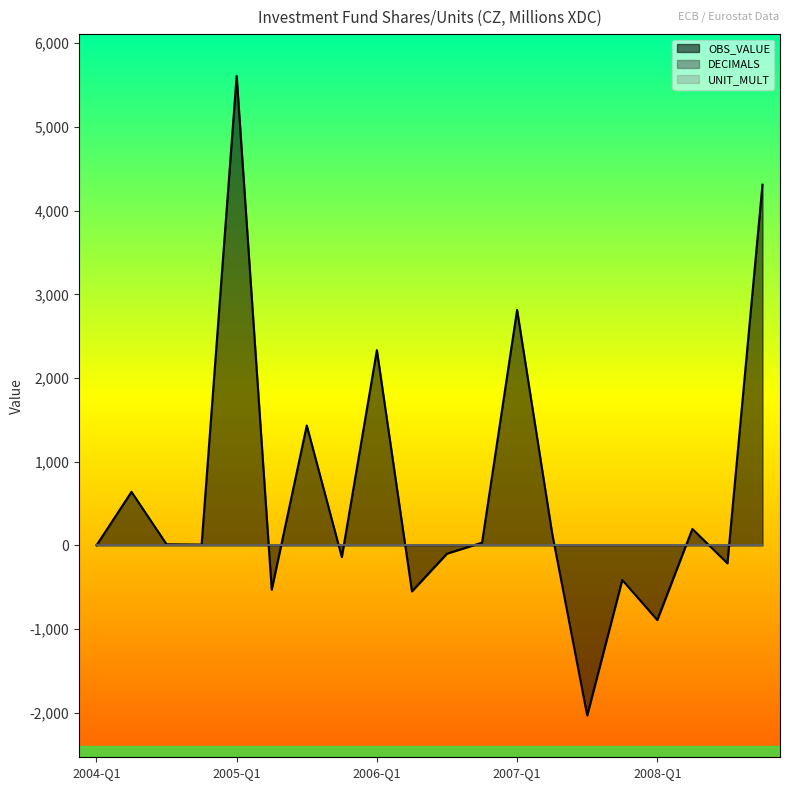

Does the chart display data point markers on the line(s)?

No